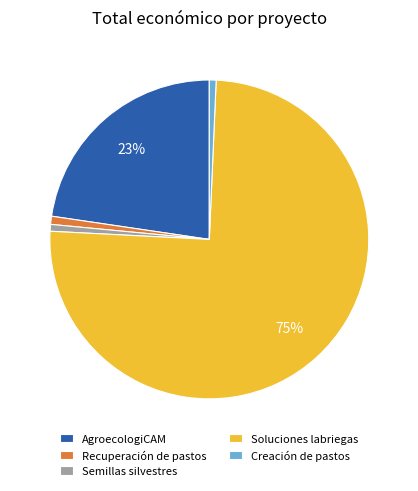

To the nearest percent, what is the average slice percentage?

20%